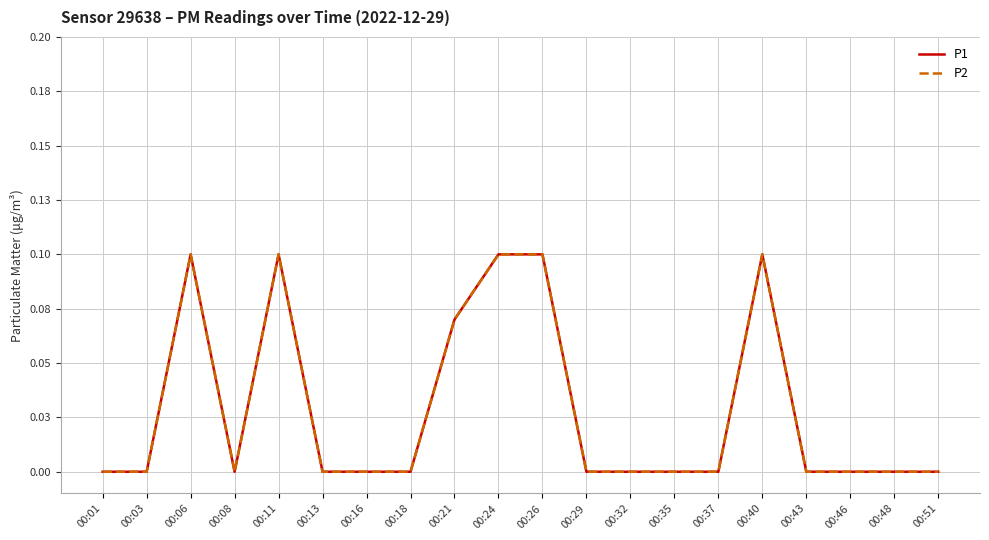

The P1 series shows 0.1 at 00:16. True or false?

False